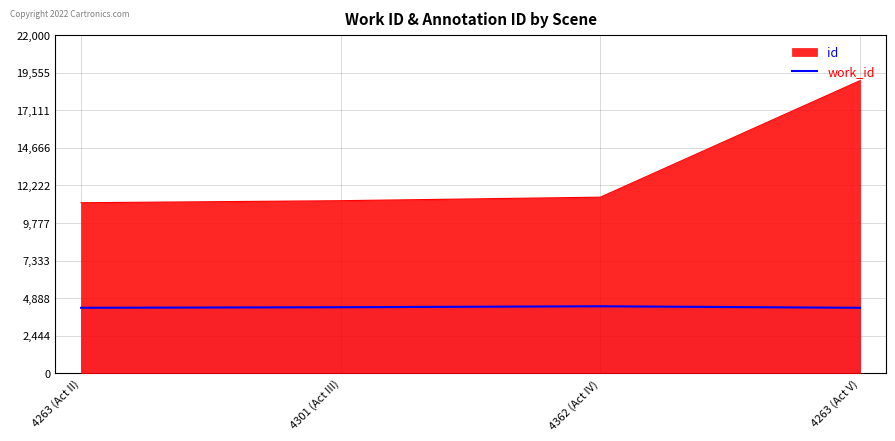

Between 4301 (Act III) and 4263 (Act V), which series saw the biggest shift?

id